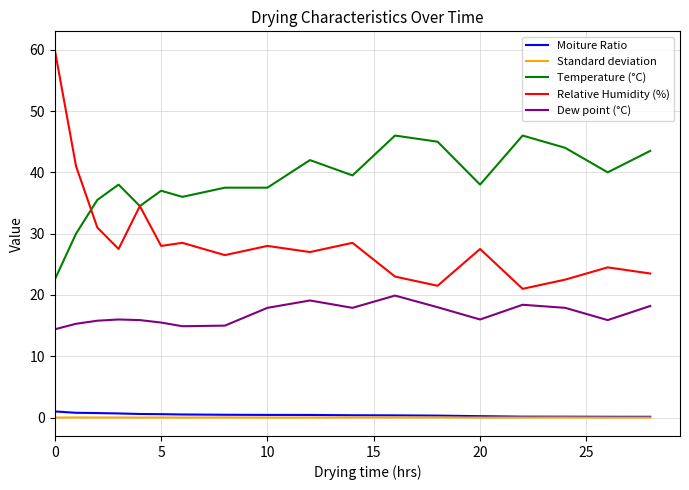

Which series has the largest total across all categories?

Temperature (°C)